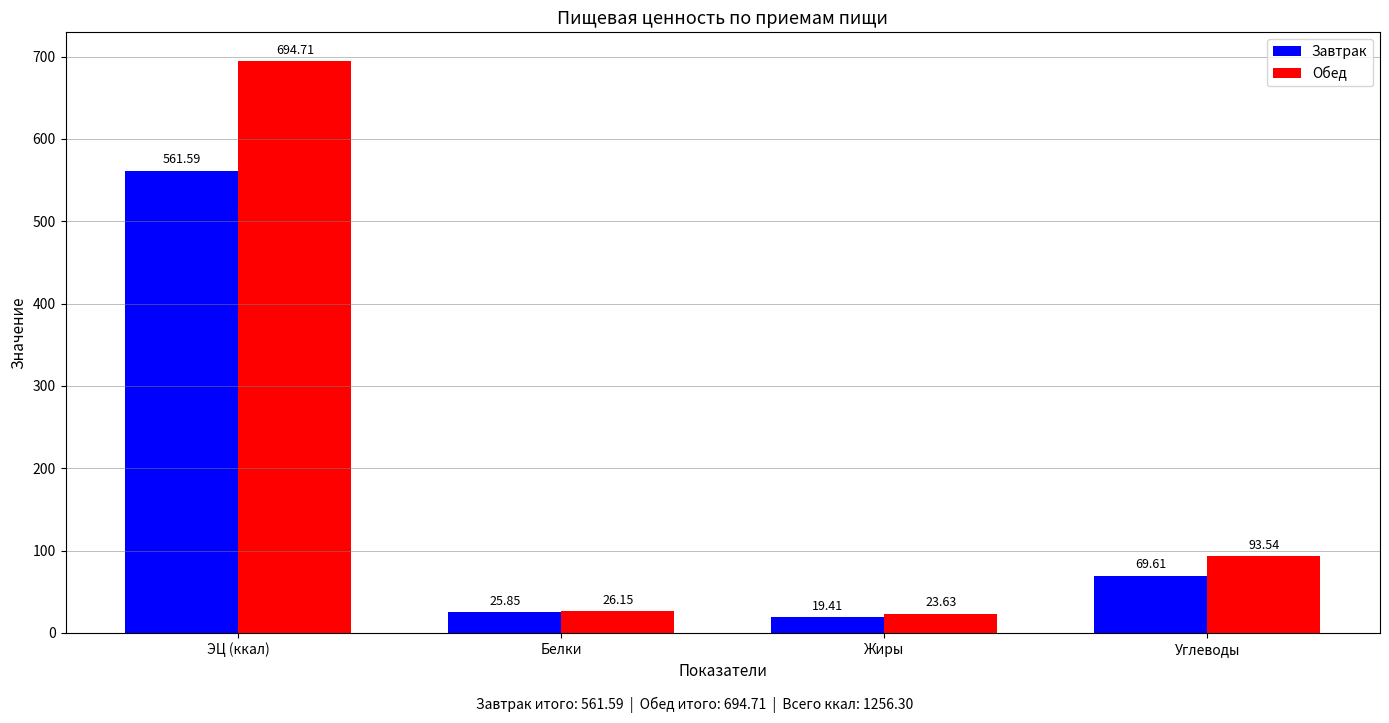

At ЭЦ (ккал), list the series in order from largest to smallest.

Обед, Завтрак